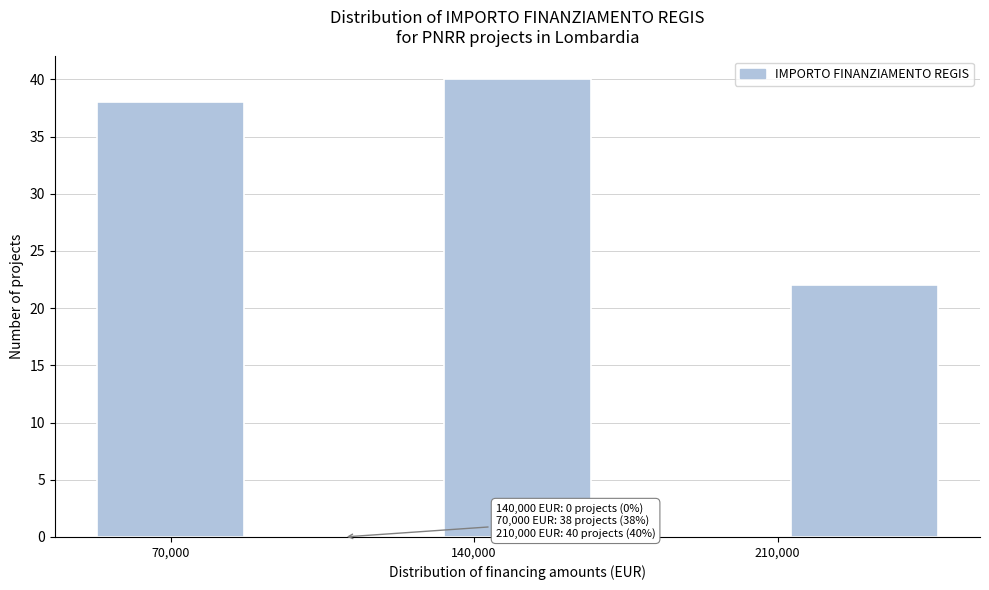

Which range on the x-axis has the tallest bar?

130000 to 170000